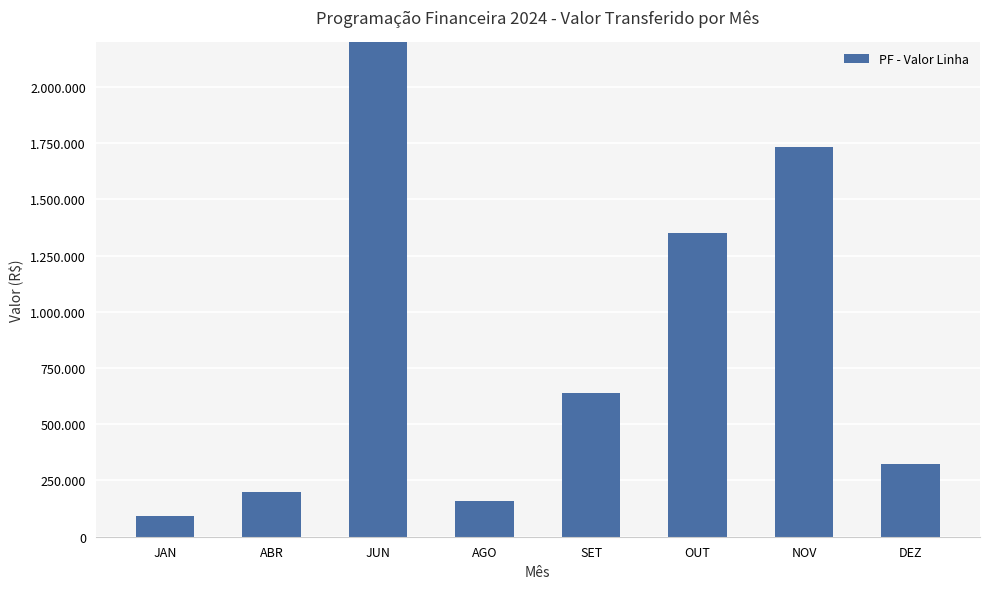

Approximately how many times larger is the value at OUT compared to SET?

2.1